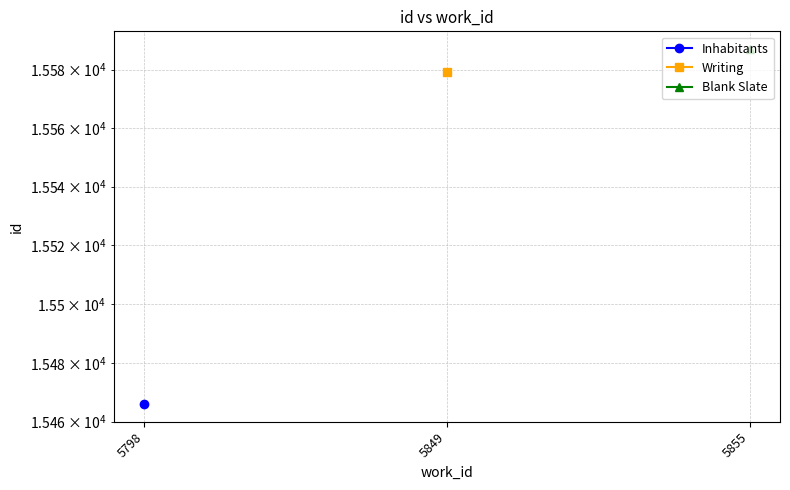

What is the greatest value displayed?

15587.0